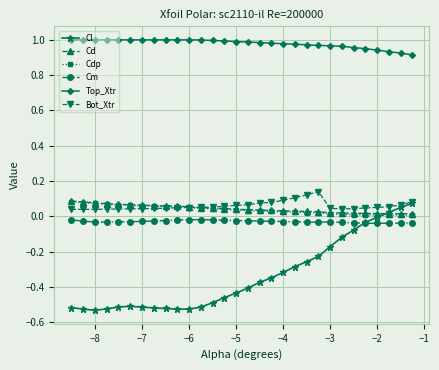

True or false: Top_Xtr and Cd intersect in this chart.

False